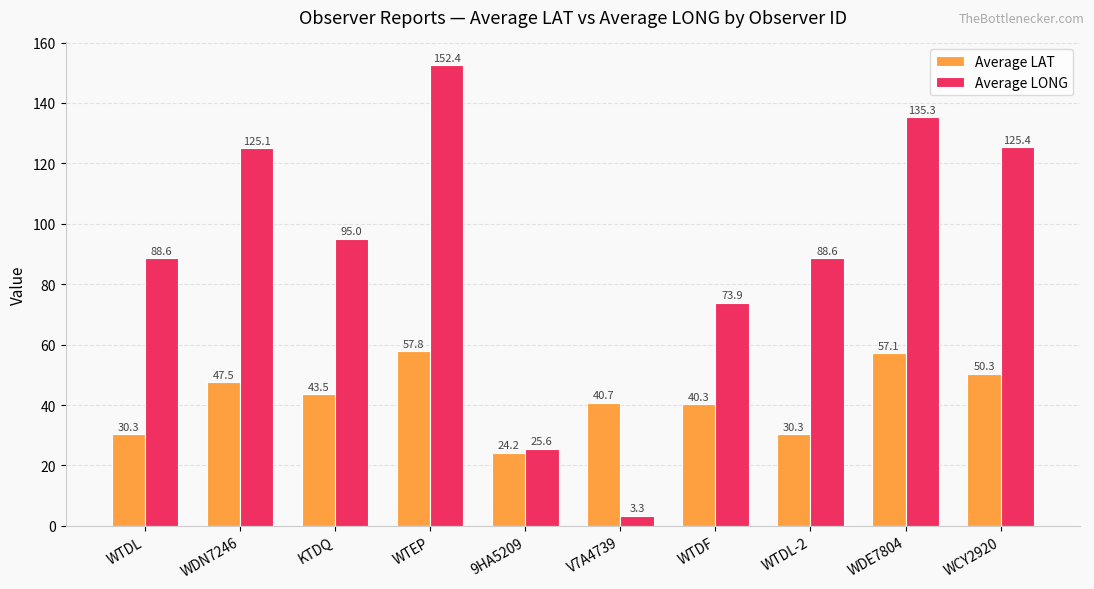

Is it true that Average LONG equals 37.6 at WDN7246?

False